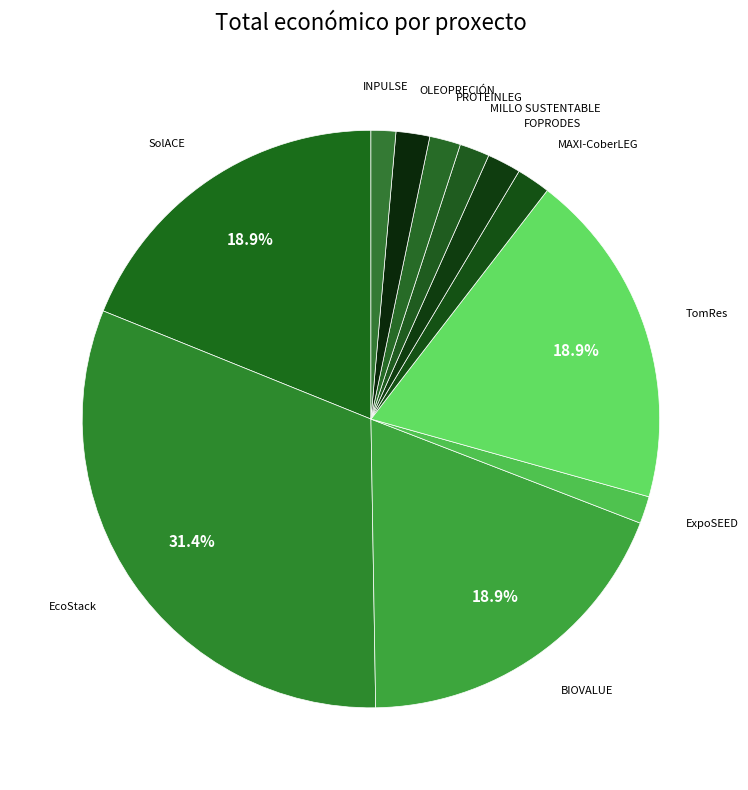

Between SolACE and FOPRODES, which is larger?

SolACE